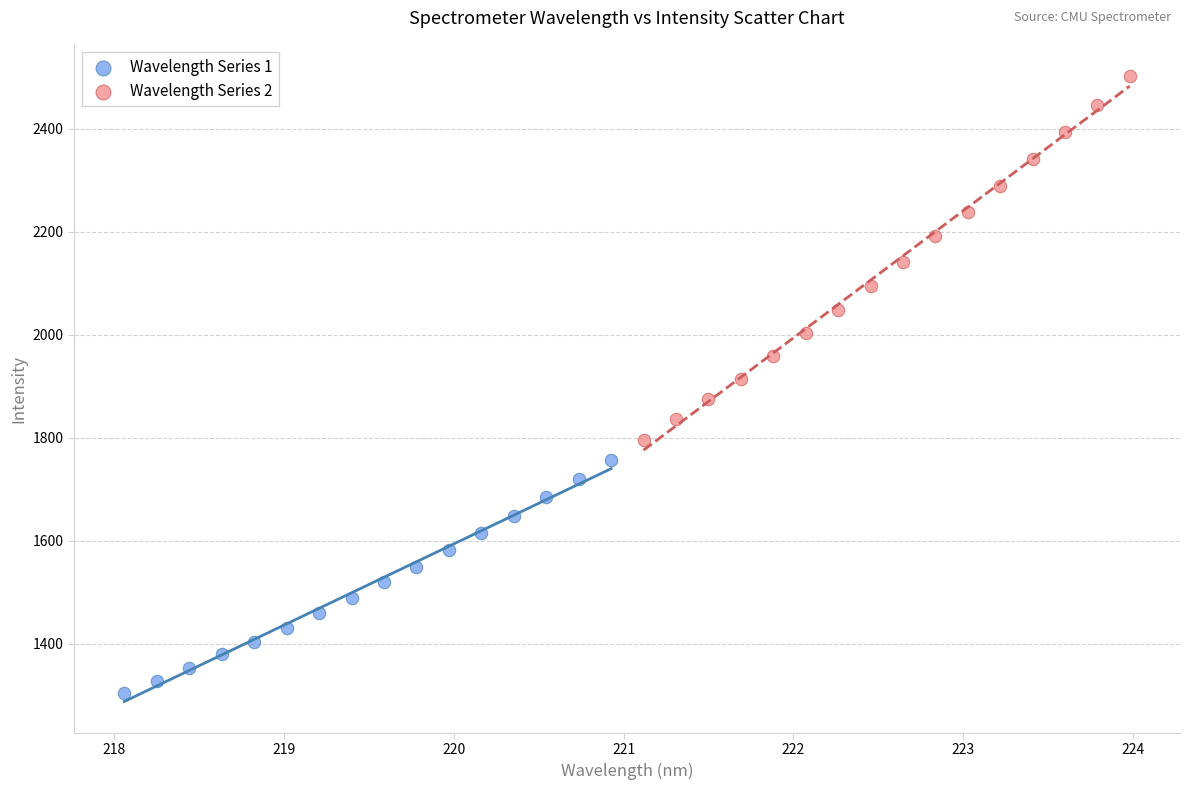

Which series has the largest Y range (max minus min)?

Wavelength Series 2